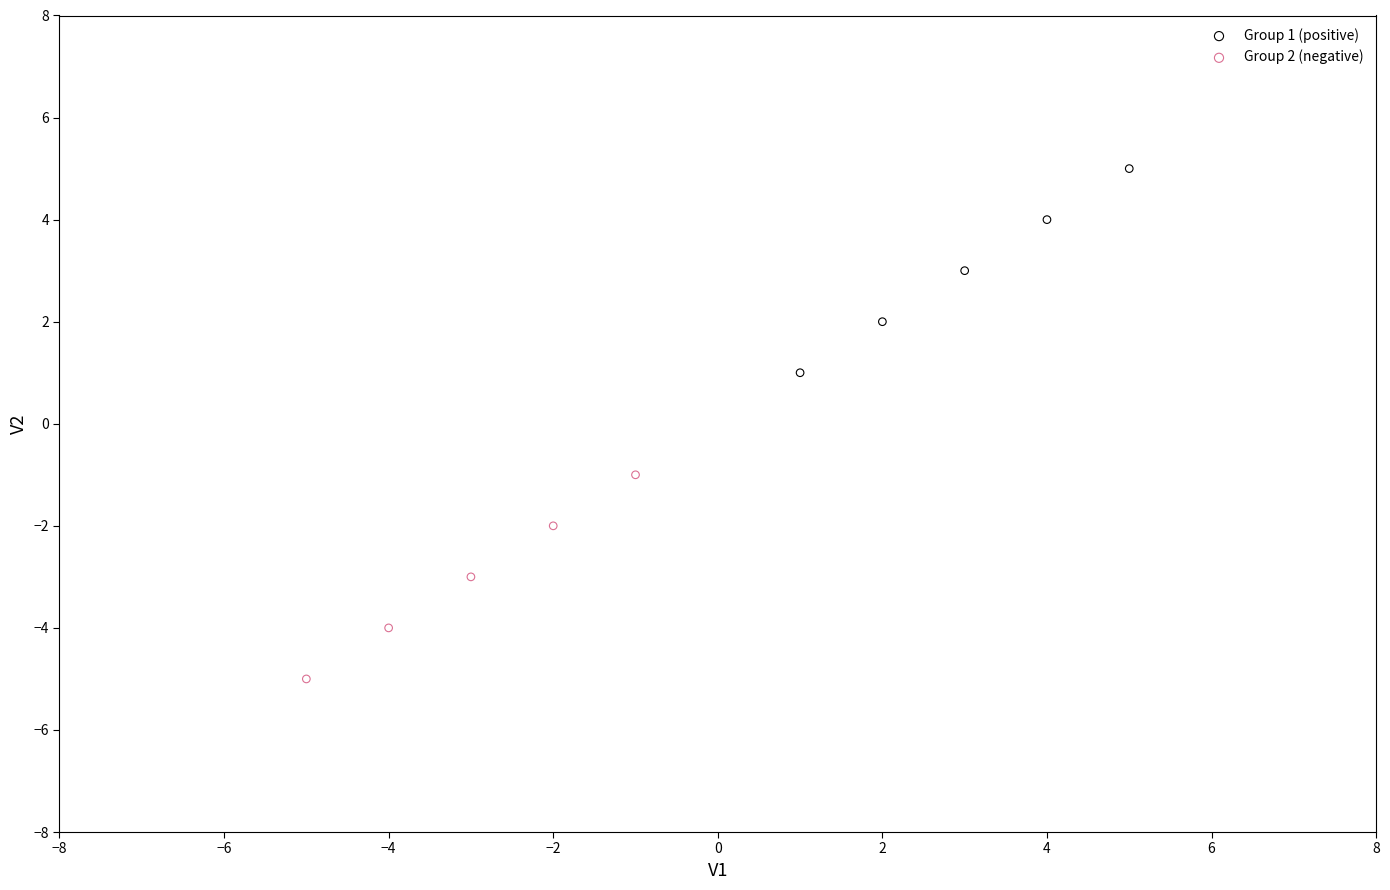

Which series reaches the maximum Y coordinate?

Group 1 (positive)